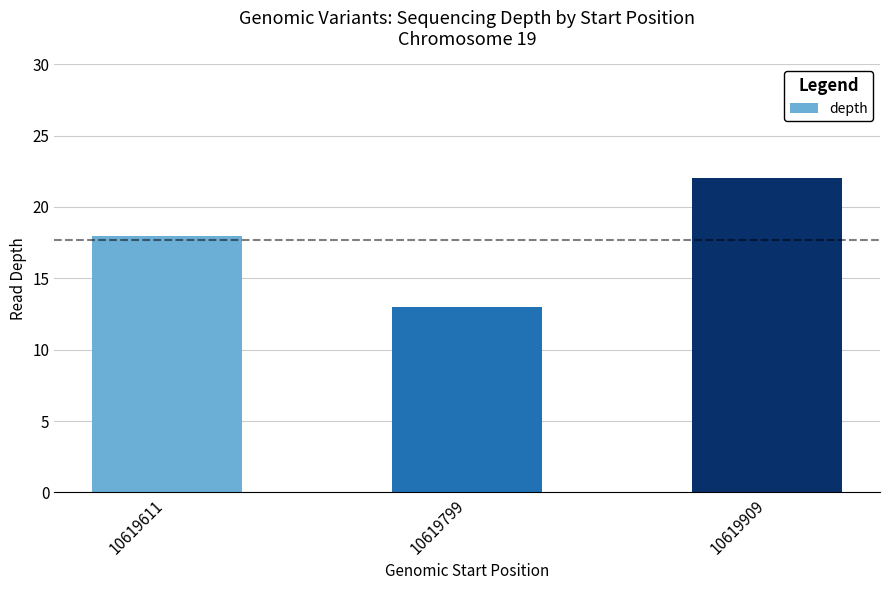

Does the chart contain stacked bars?

No